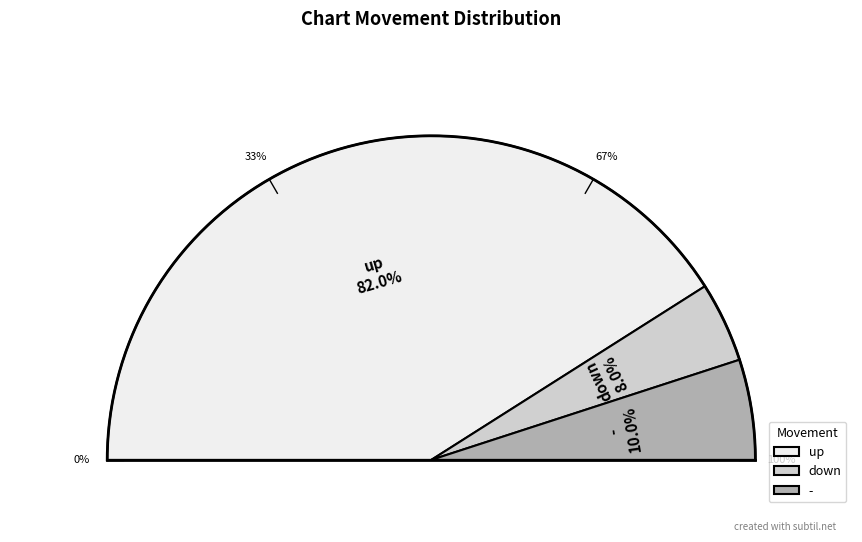

What portion of the pie excludes up?

18.0%